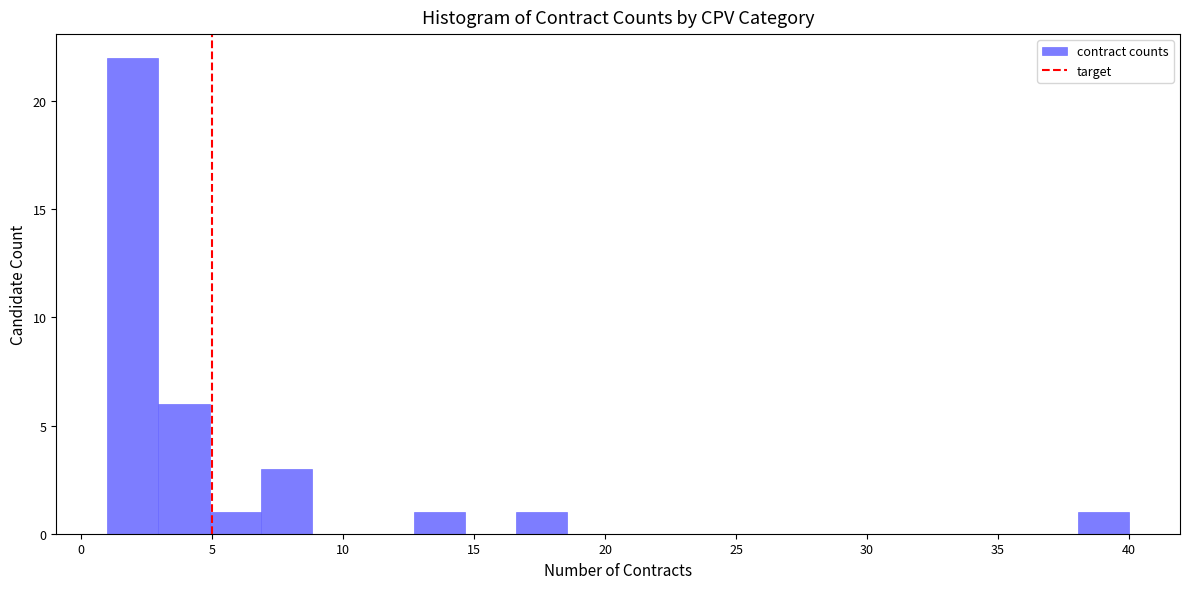

Read against the x-axis, roughly where is the centre of the tallest bar?

2.0